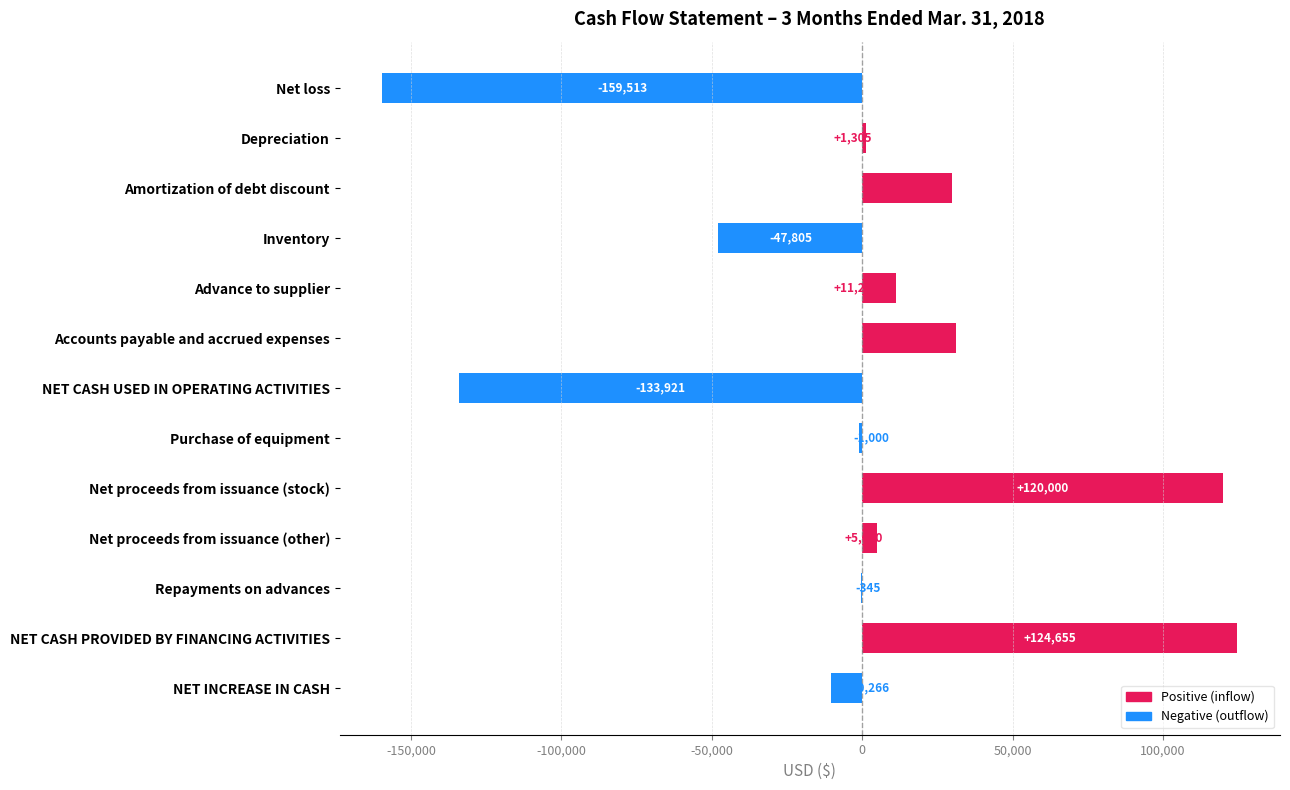

What is the greatest value displayed?

124655